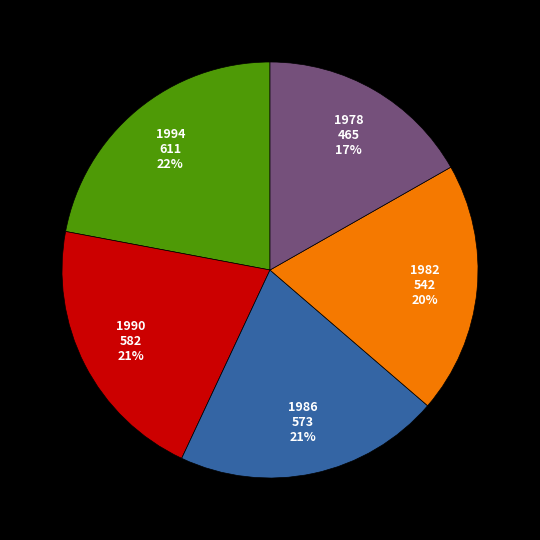

What is the ratio of the value at 1978 to the value at 1994?

0.8